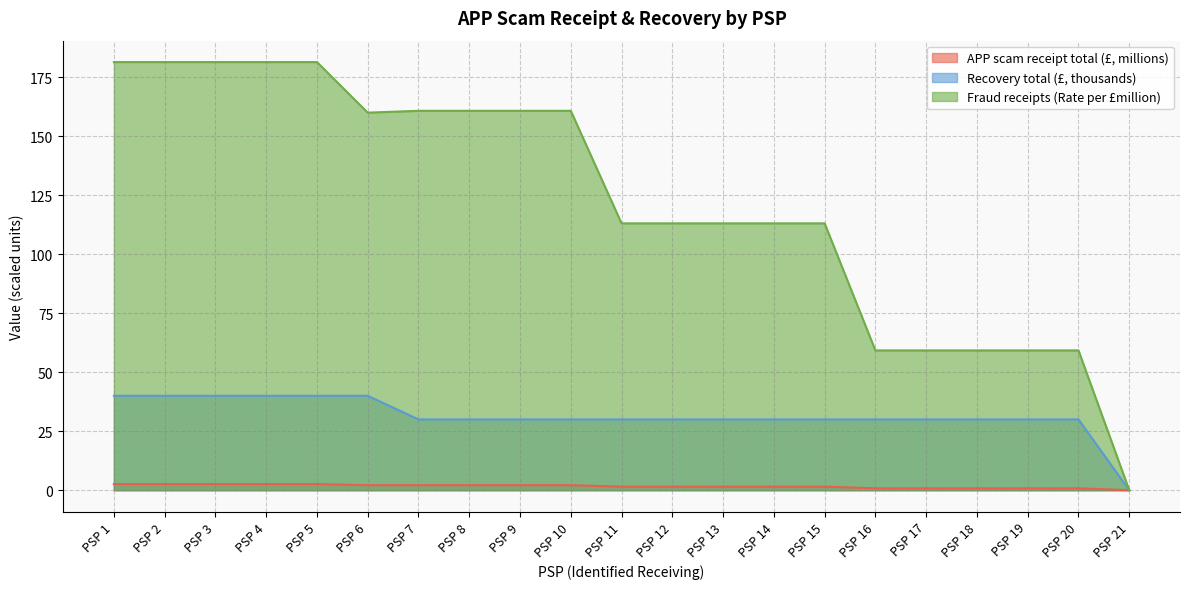

At which label does Recovery total (£) reach its minimum?

PSP 21